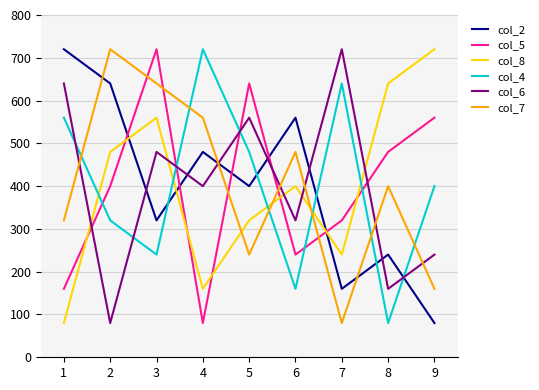

What is the total value across all series at 8?

2000